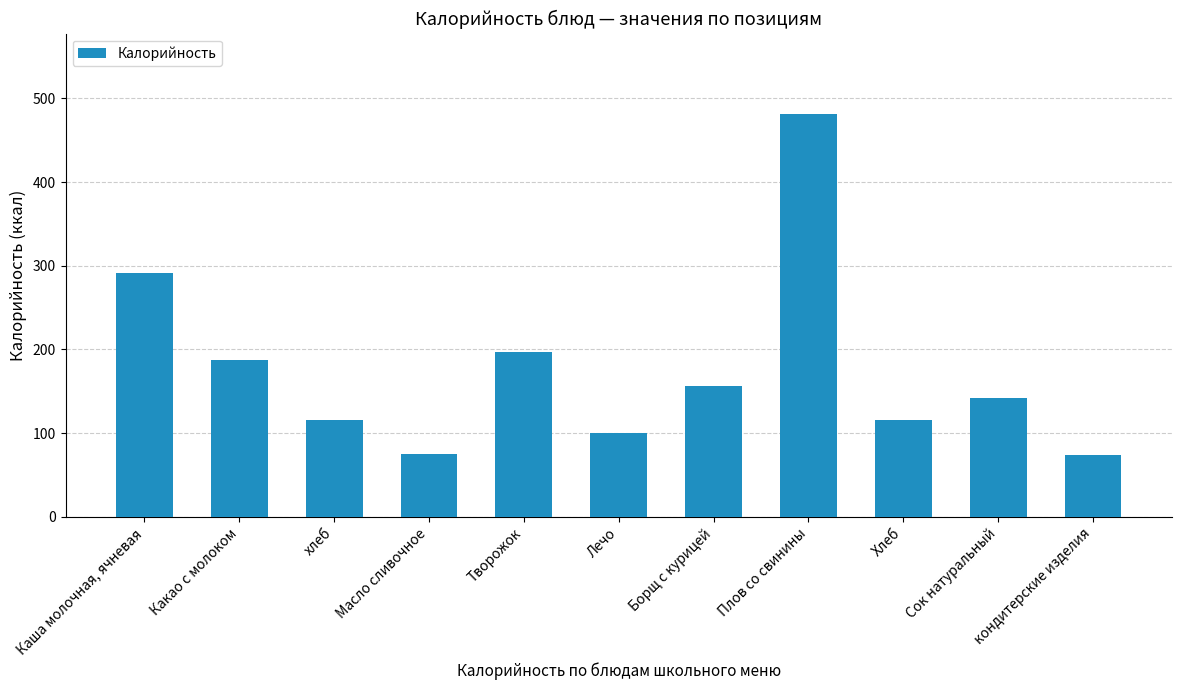

Count the number of categories in the chart.

11